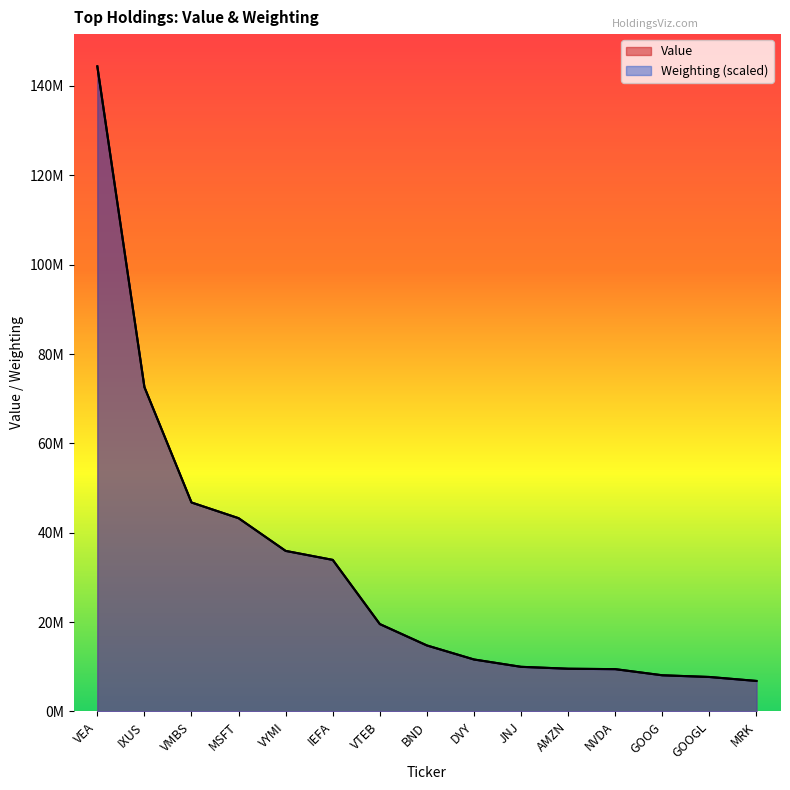

What is the spread (max minus min) of values at DVY?

8355.7